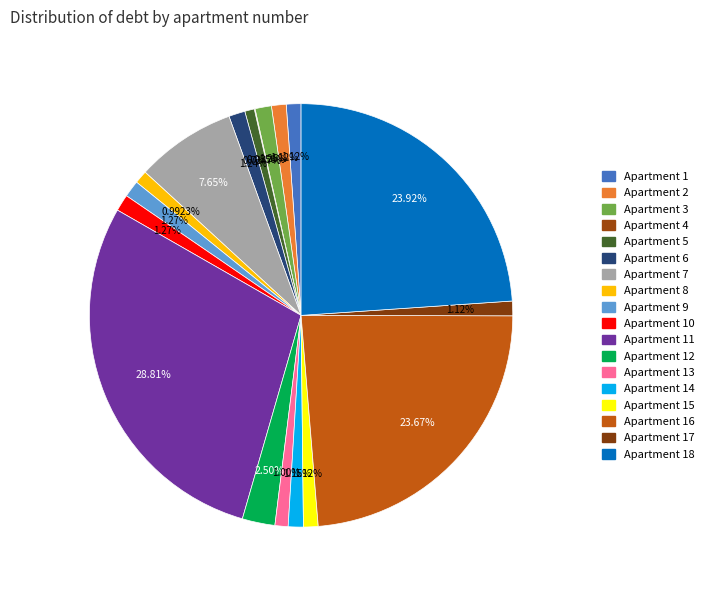

Does any single category account for the majority?

No